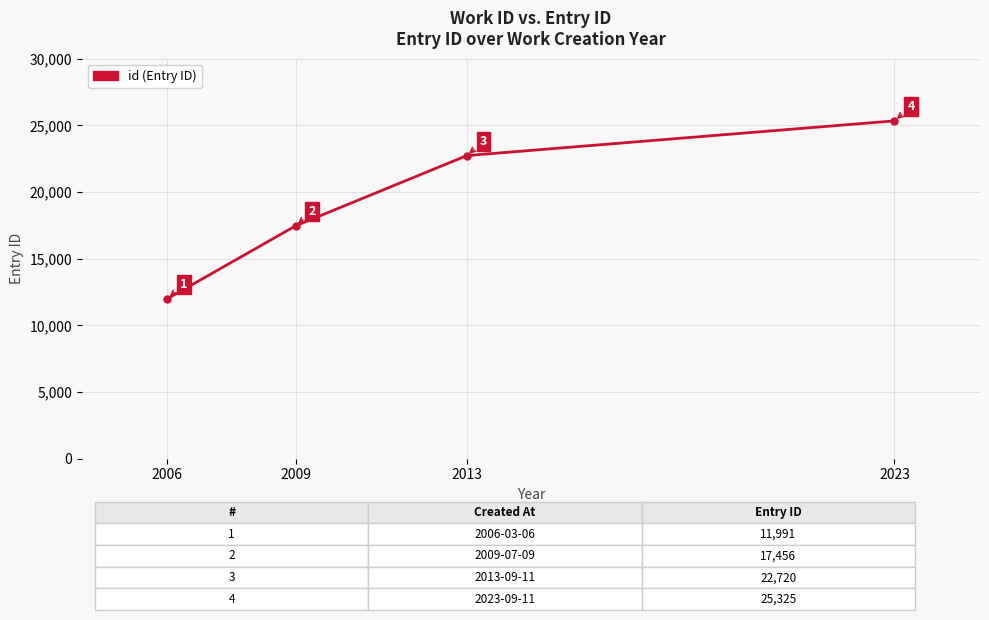

List the labels in order of value, largest first.

2023, 2013, 2009, 2006